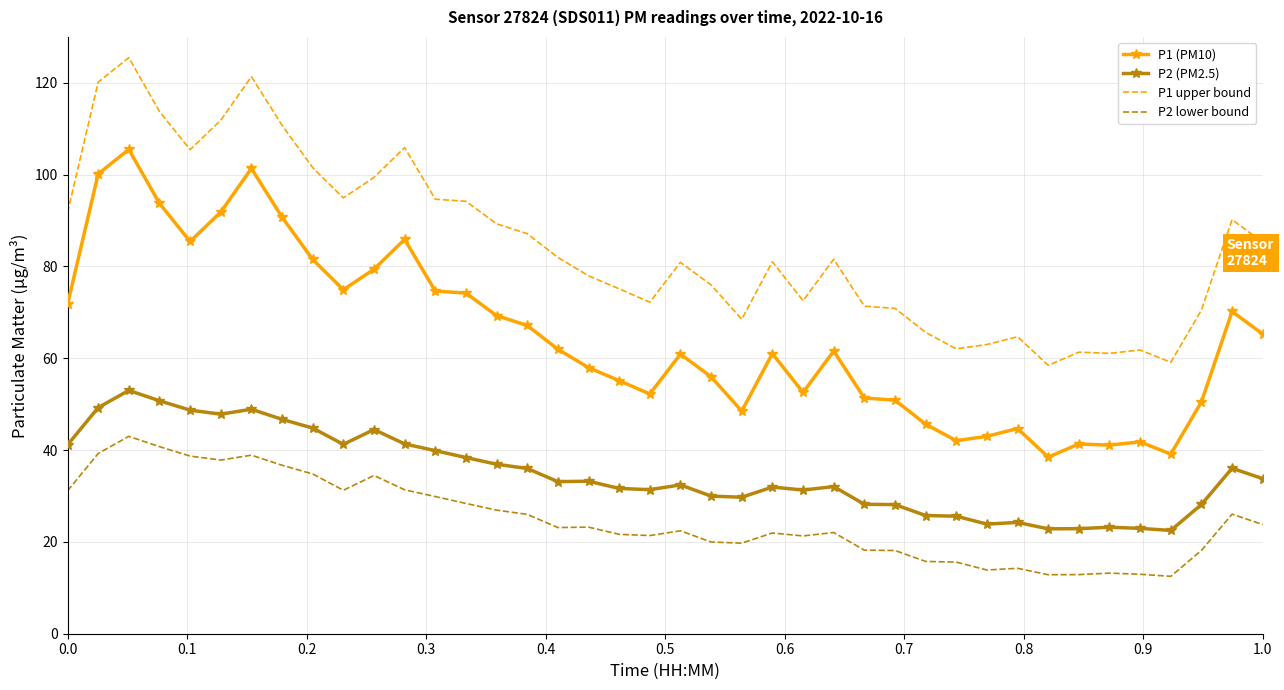

Count the number of data series in this chart.

4